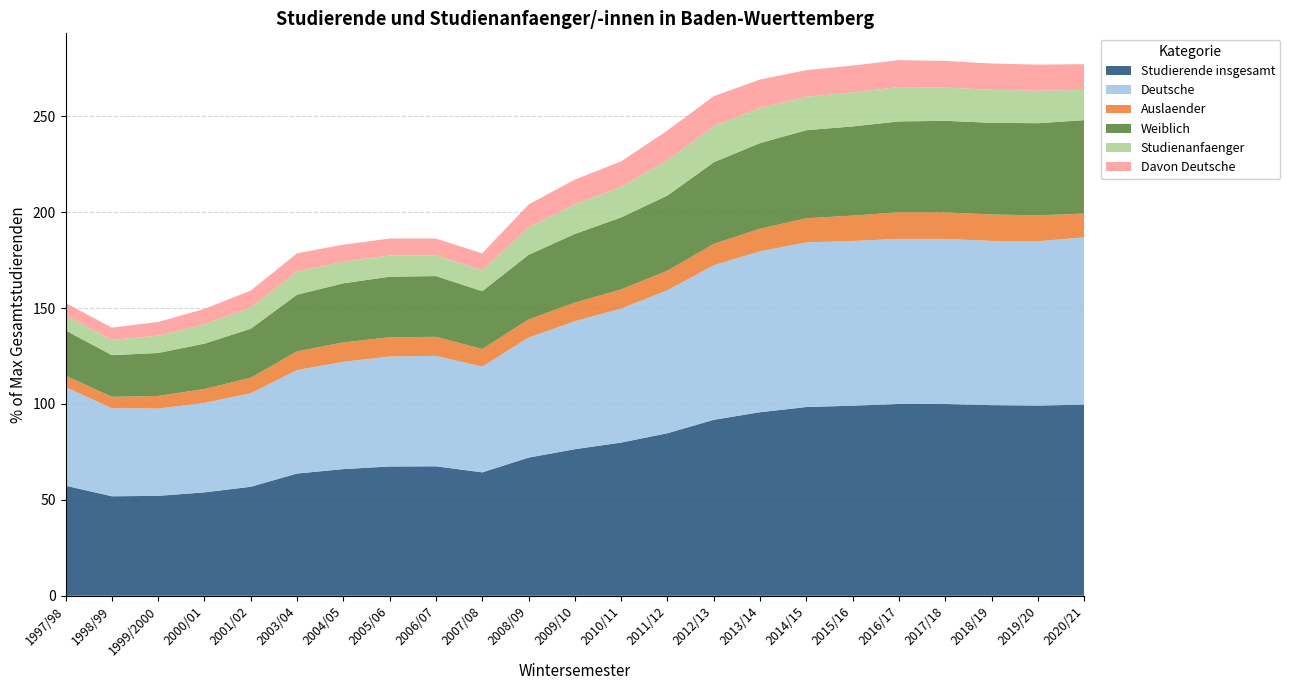

True or false: Studierende insgesamt has a value of 142.7 at 2011/12.

False